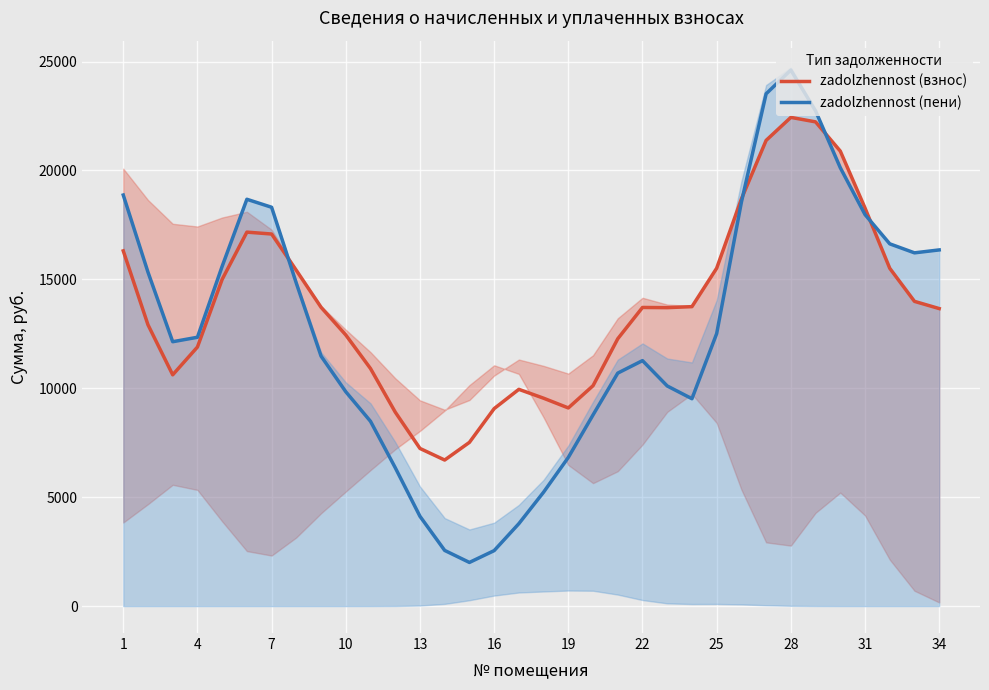

Read the zadolzhennost (пени) value at 10.

9840.4